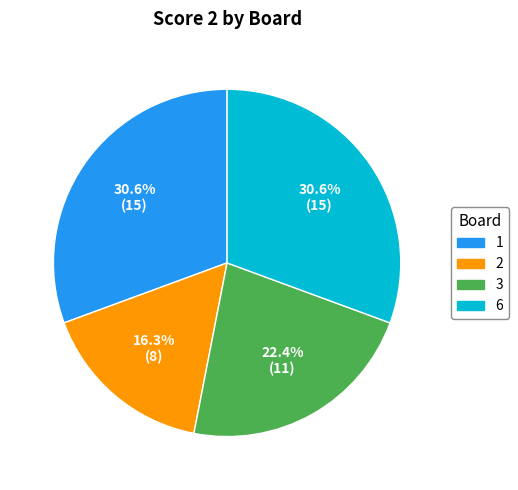

Is there a majority slice in this chart?

No